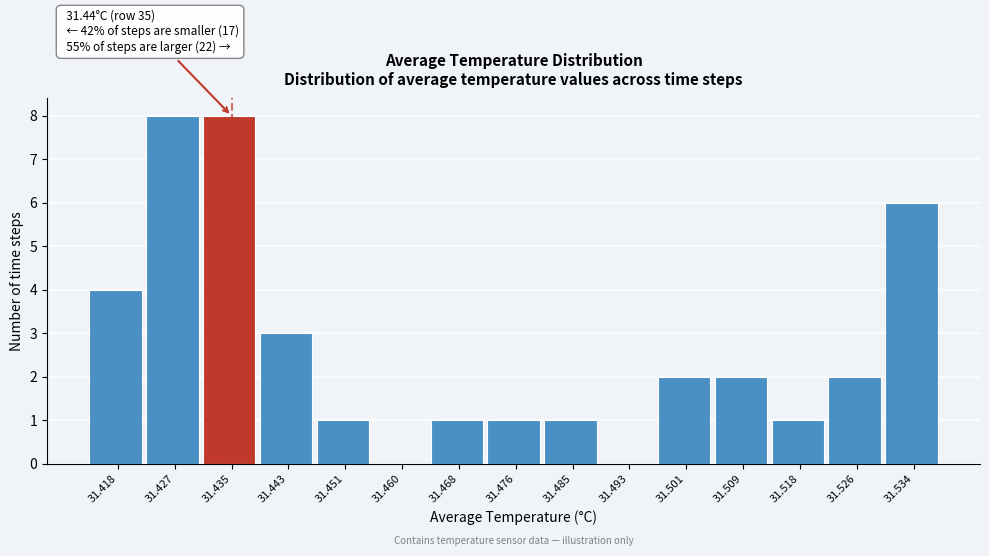

Reading right to left, list all the values displayed in this chart.

31.534=6	31.526=2	31.518=1	31.509=2	31.501=2	31.493=0	31.485=1	31.476=1	31.468=1	31.460=0	31.451=1	31.443=3	31.435=8	31.427=8	31.418=4